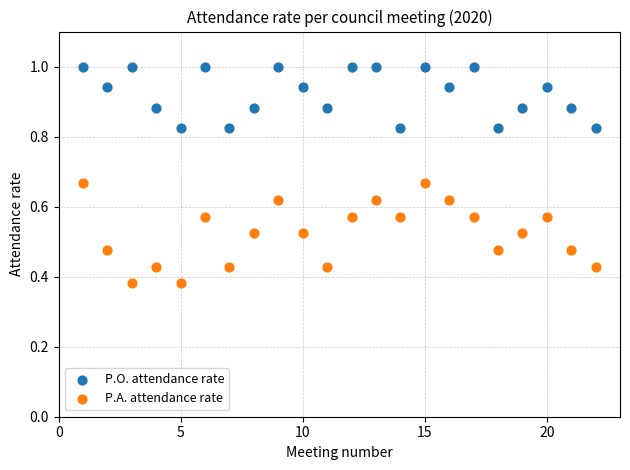

Which series reaches the minimum Y coordinate?

P.A. attendance rate